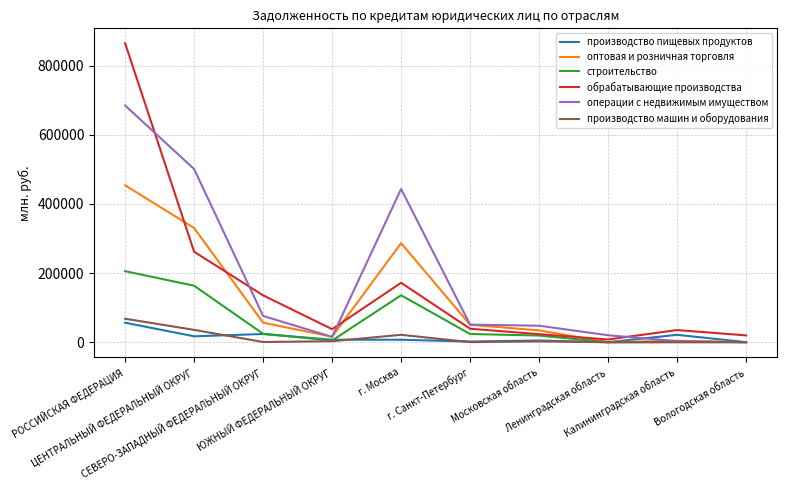

Which series has the widest spread of values?

обрабатывающие производства